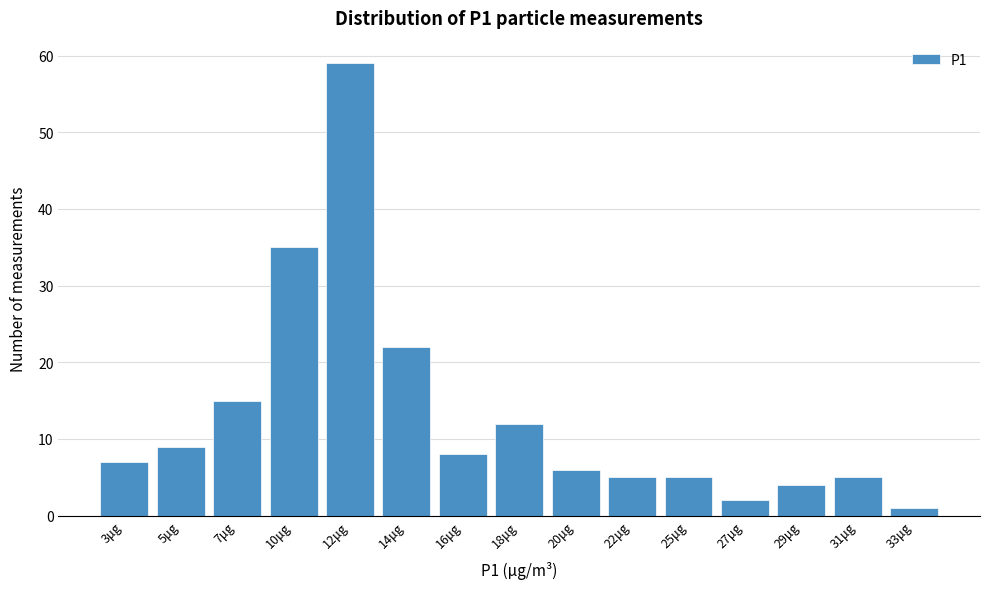

Reading left to right, what are all the values shown in this chart?

7	9	15	35	59	22	8	12	6	5	5	2	4	5	1